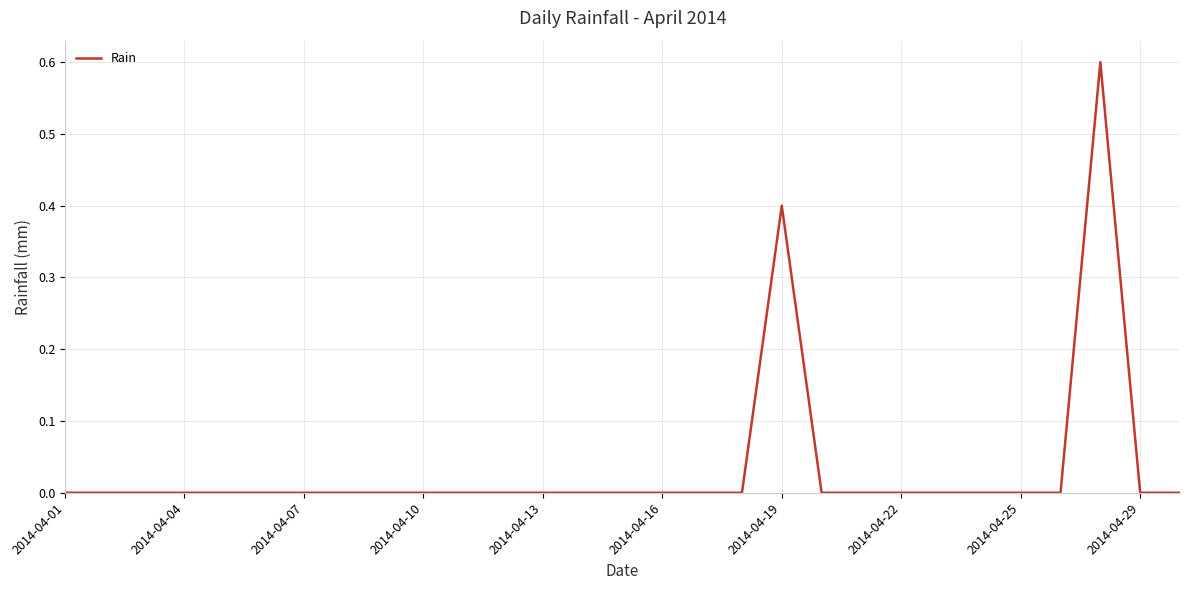

How many categories are shown in the chart?

29